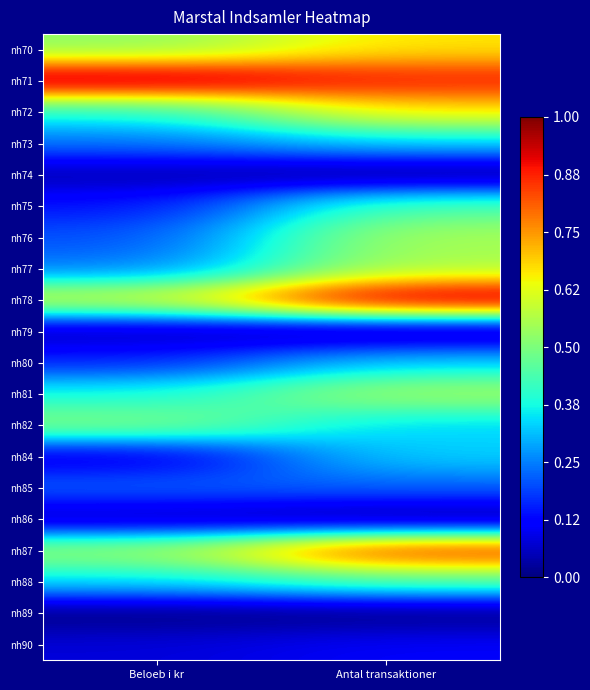

How many series are shown in this chart?

20